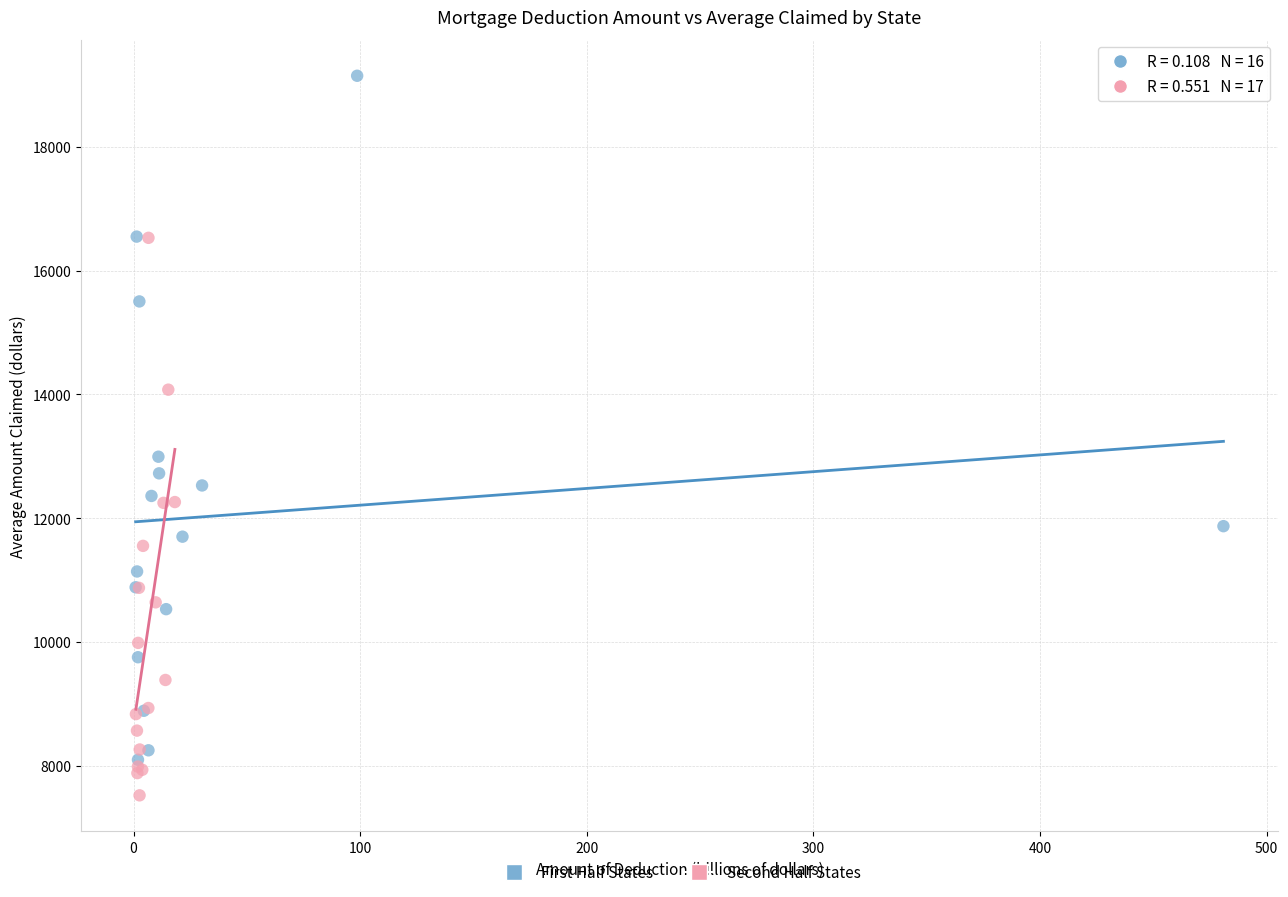

Which series has the largest Y range (max minus min)?

First Half States